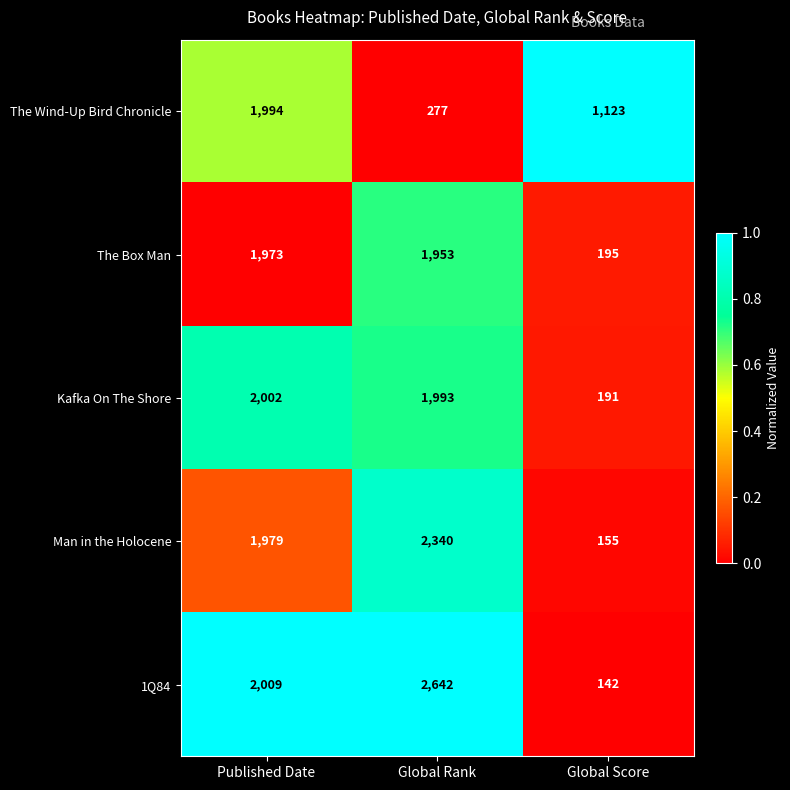

Count the number of categories in the chart.

3